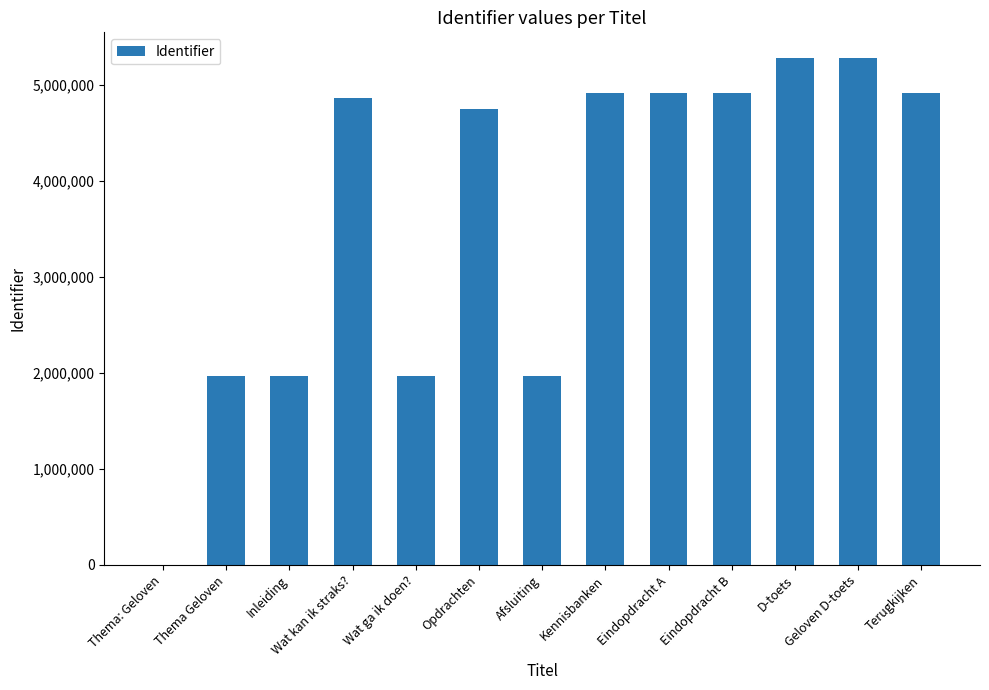

Are the bars grouped side by side (vs. stacked)?

No